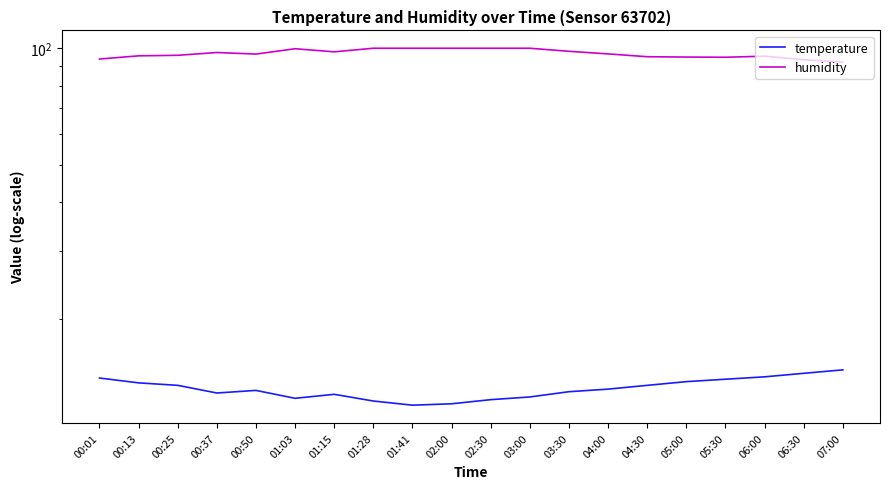

What is the label of the 18th point from the right?

00:25